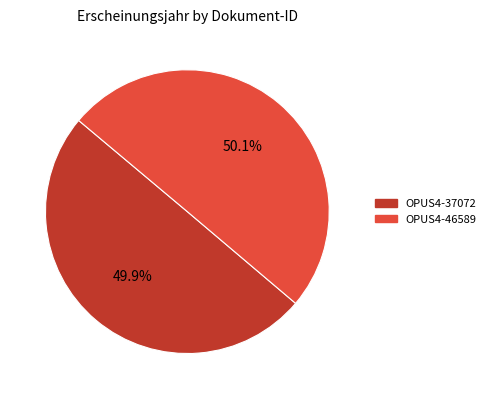

Does any single category account for the majority?

Yes